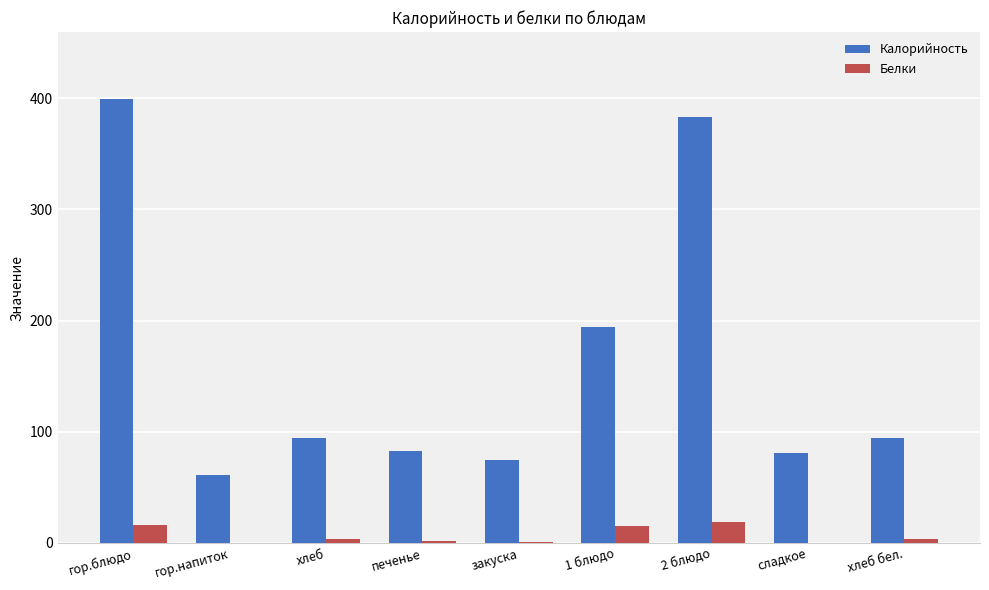

Is it true that Белки equals 0.0 at сладкое?

True